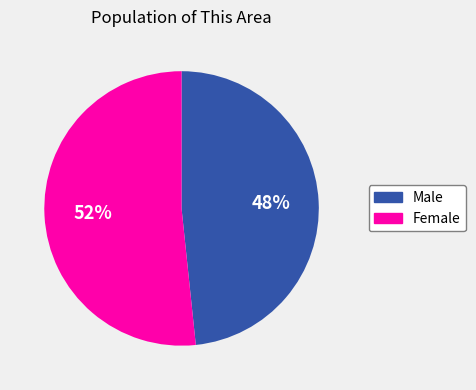

What is the ratio of the value at Female to the value at Male?

1.1